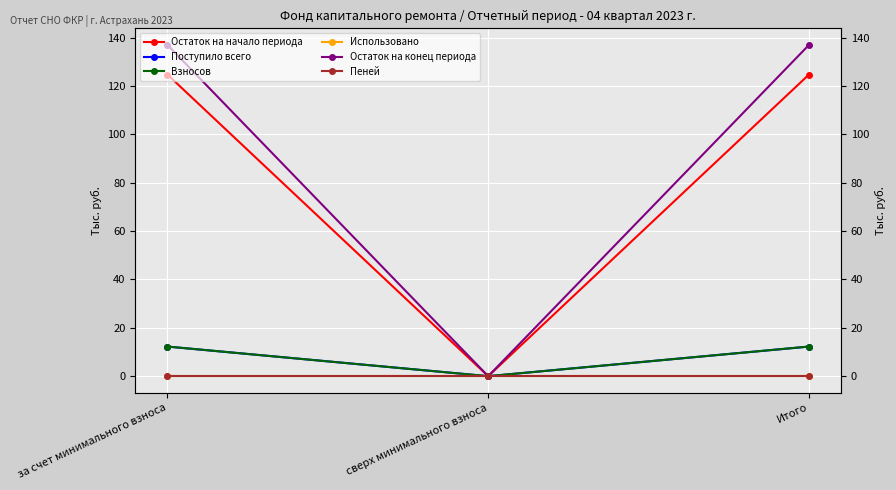

How many values in the Остаток на конец периода series are below 136?

1